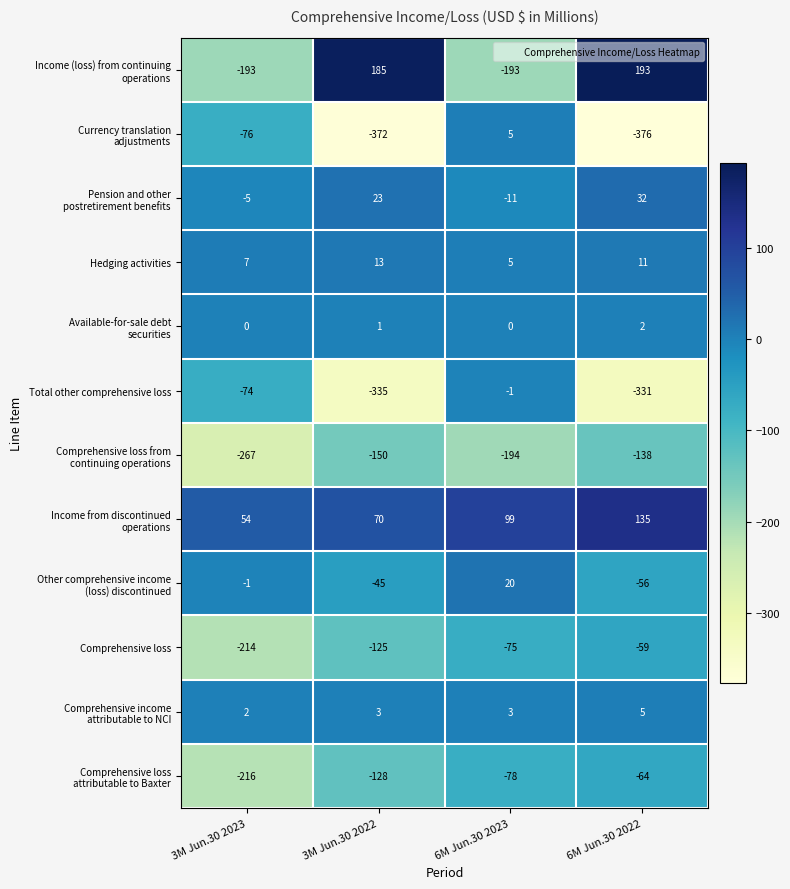

Count the Hedging activities values in the range 7 to 13.

3